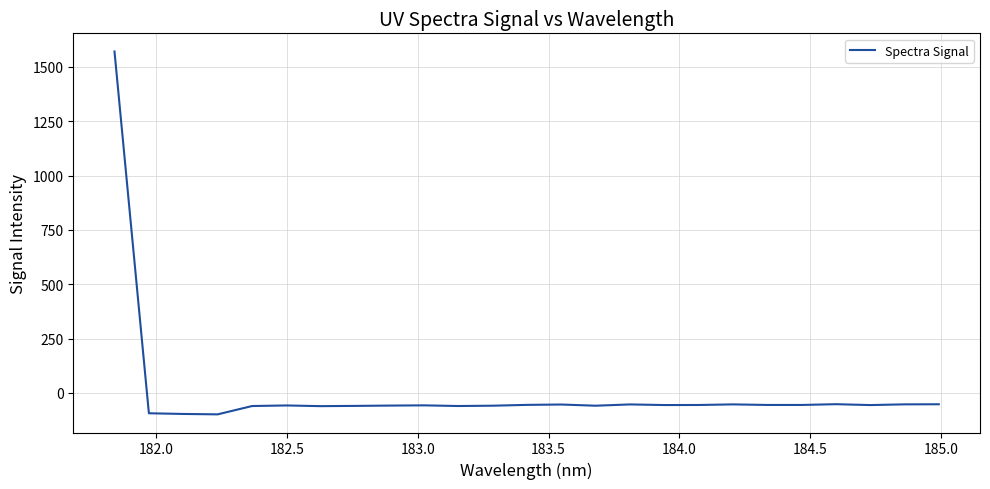

What is the smallest value displayed?

-98.9